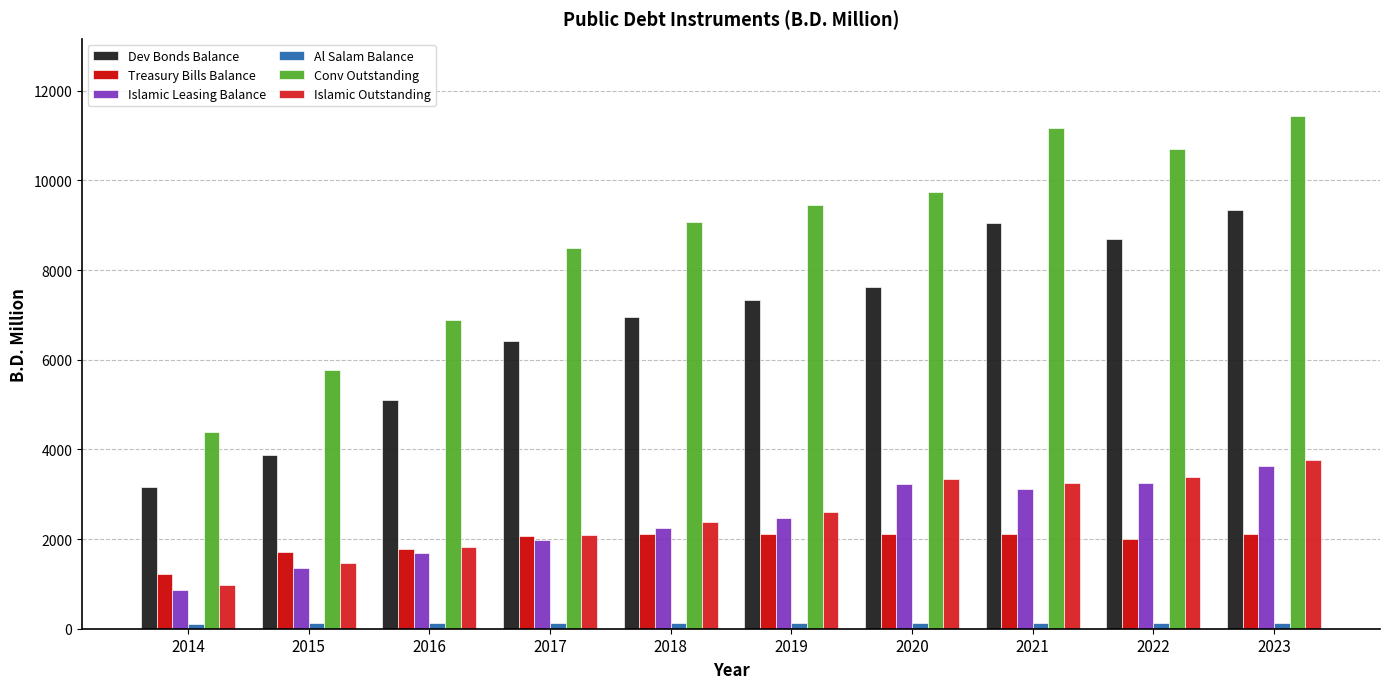

Are the bars horizontal?

No